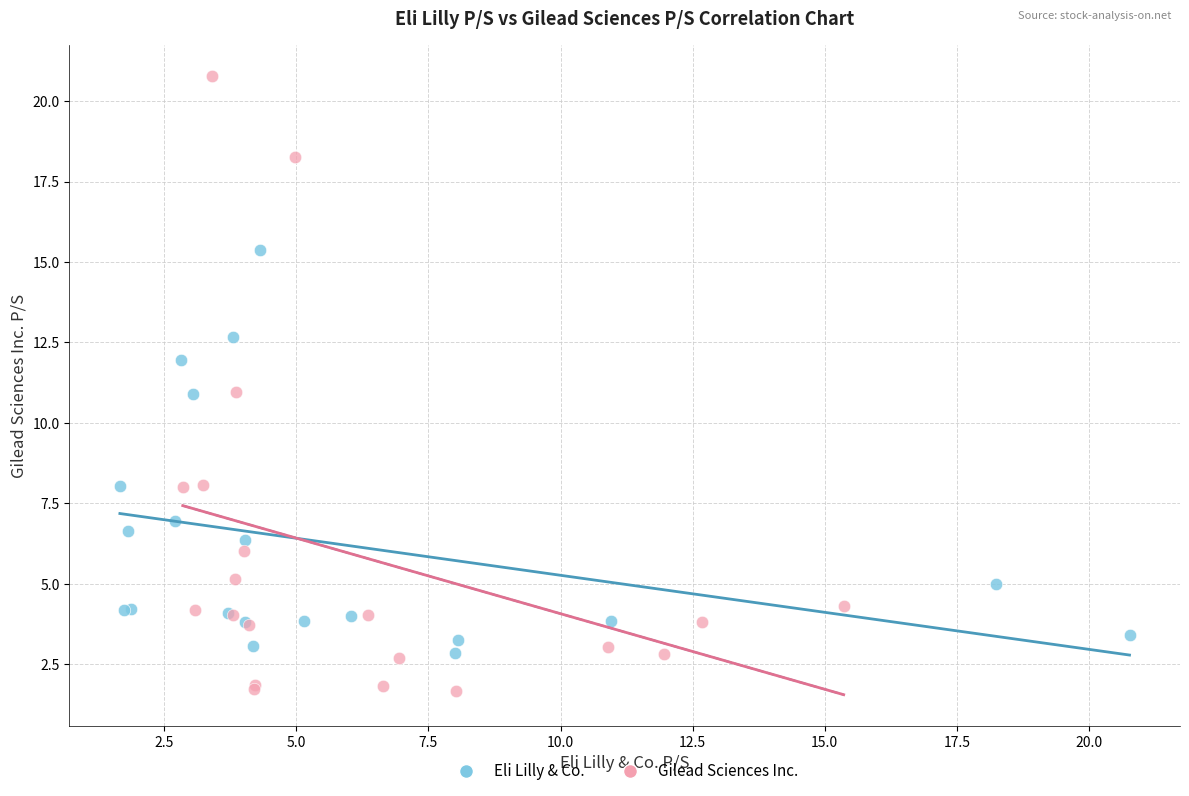

Which series has the widest spread of Y values?

Gilead Sciences Inc.